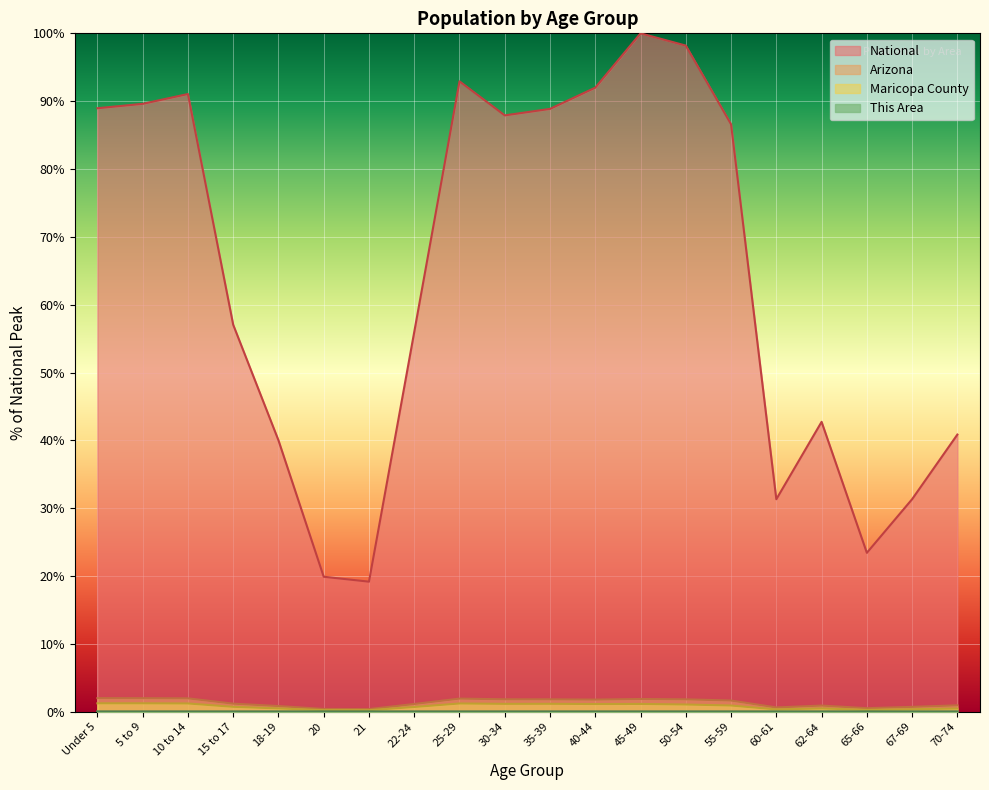

Is it true that This Area equals 0.0 at 22-24?

False